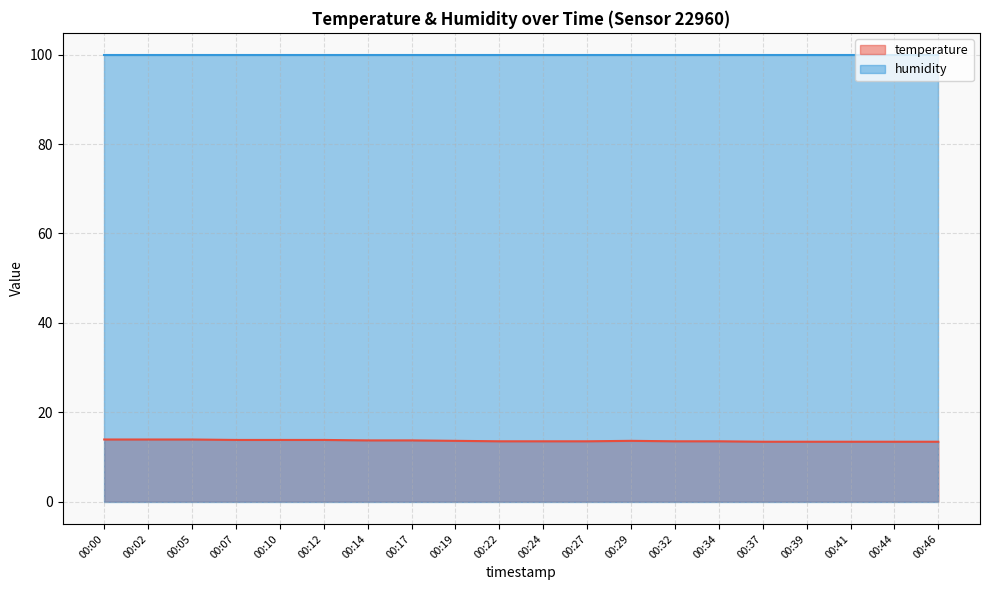

What is the change in value from 00:27 to 00:46?

-0.1